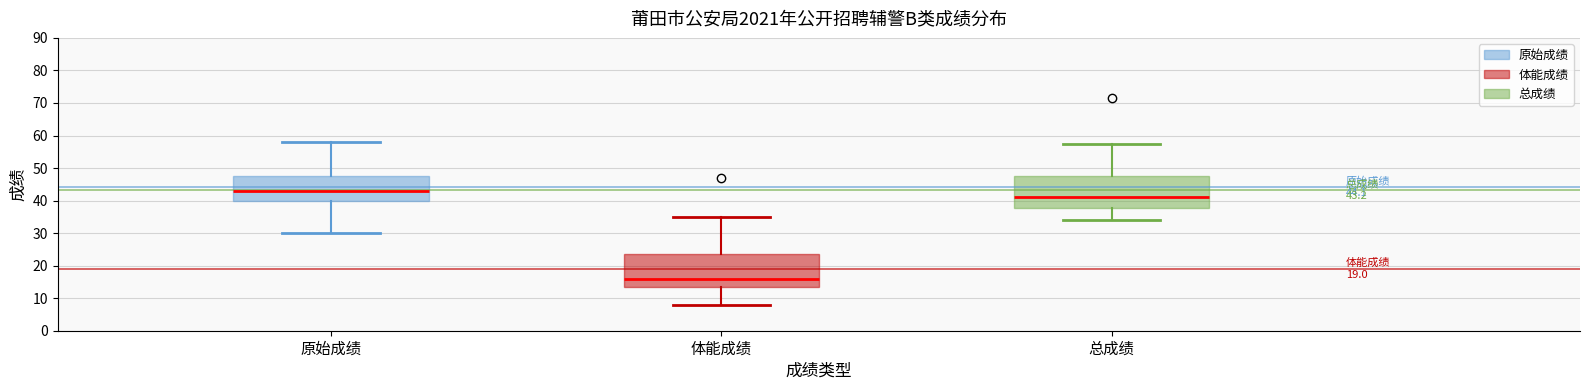

Which box has the highest median line?

原始成绩